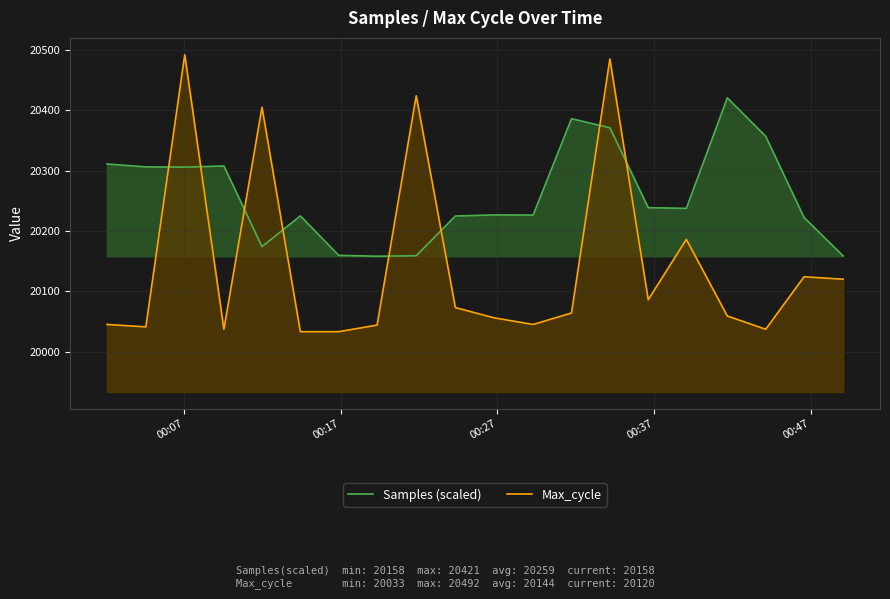

True or false: Max_cycle and Samples (scaled) intersect in this chart.

True